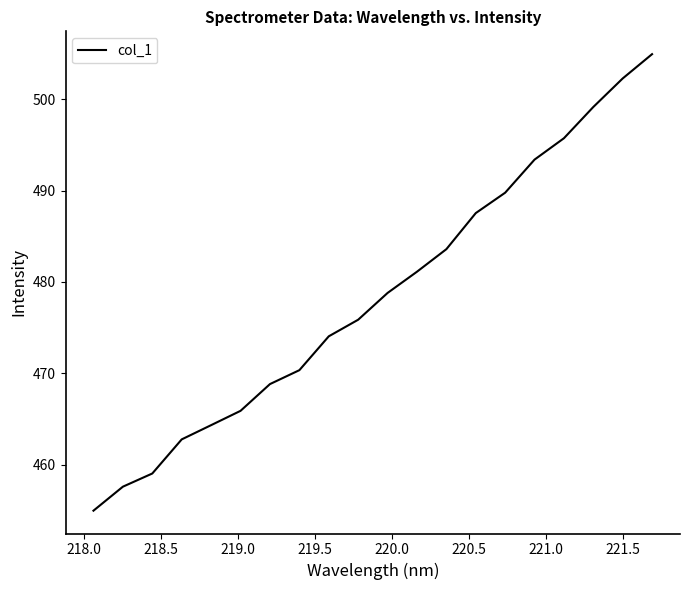

What is the maximum value shown in the chart?

505.0